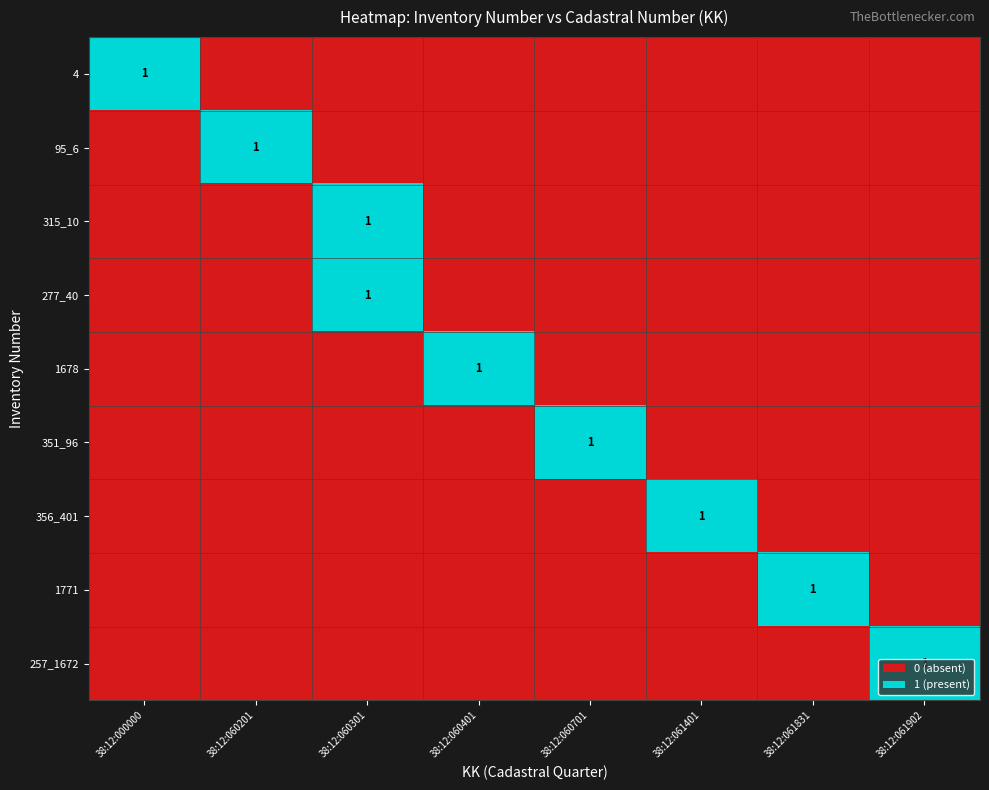

Which series has the largest range (max minus min)?

4